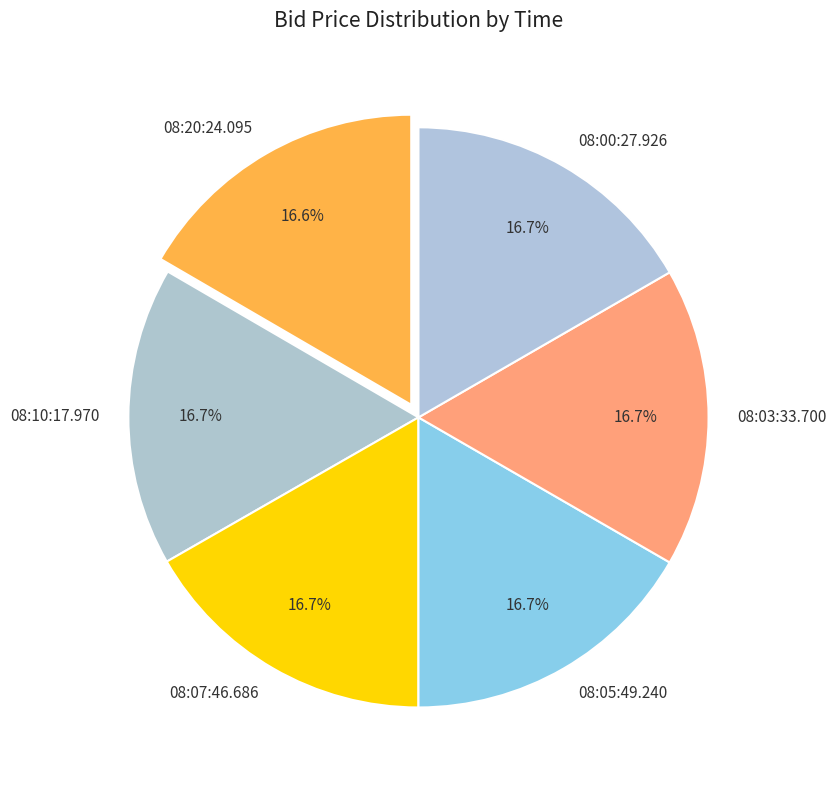

True or false: 08:03:33.700 accounts for 17% of the total.

True